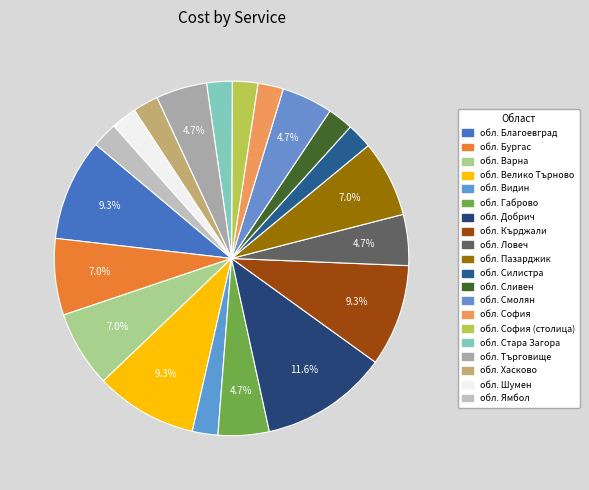

How many slices are in this pie chart?

20